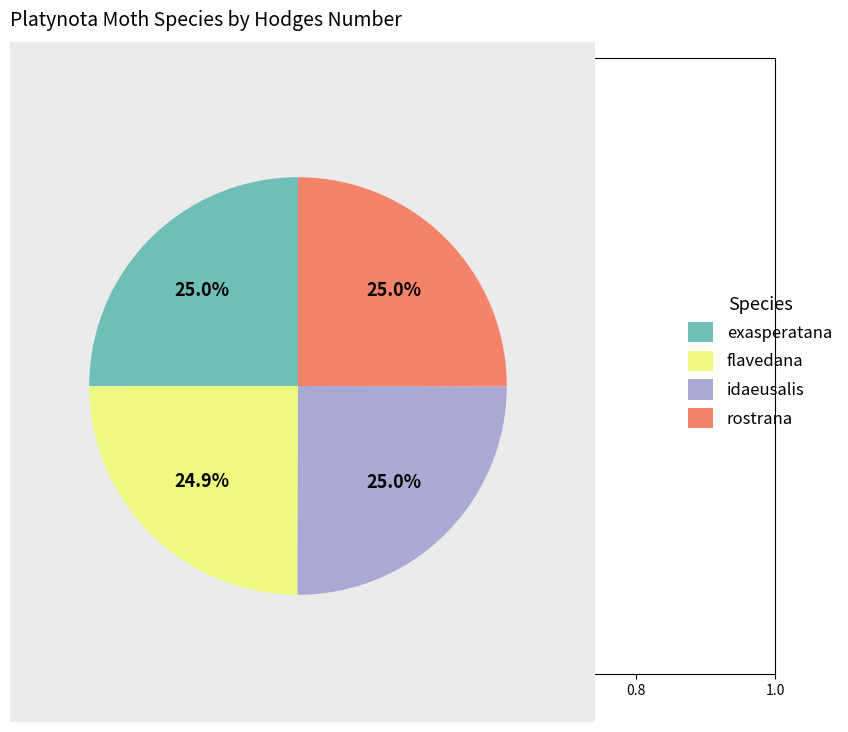

Is it true that idaeusalis is 32% of the pie?

False